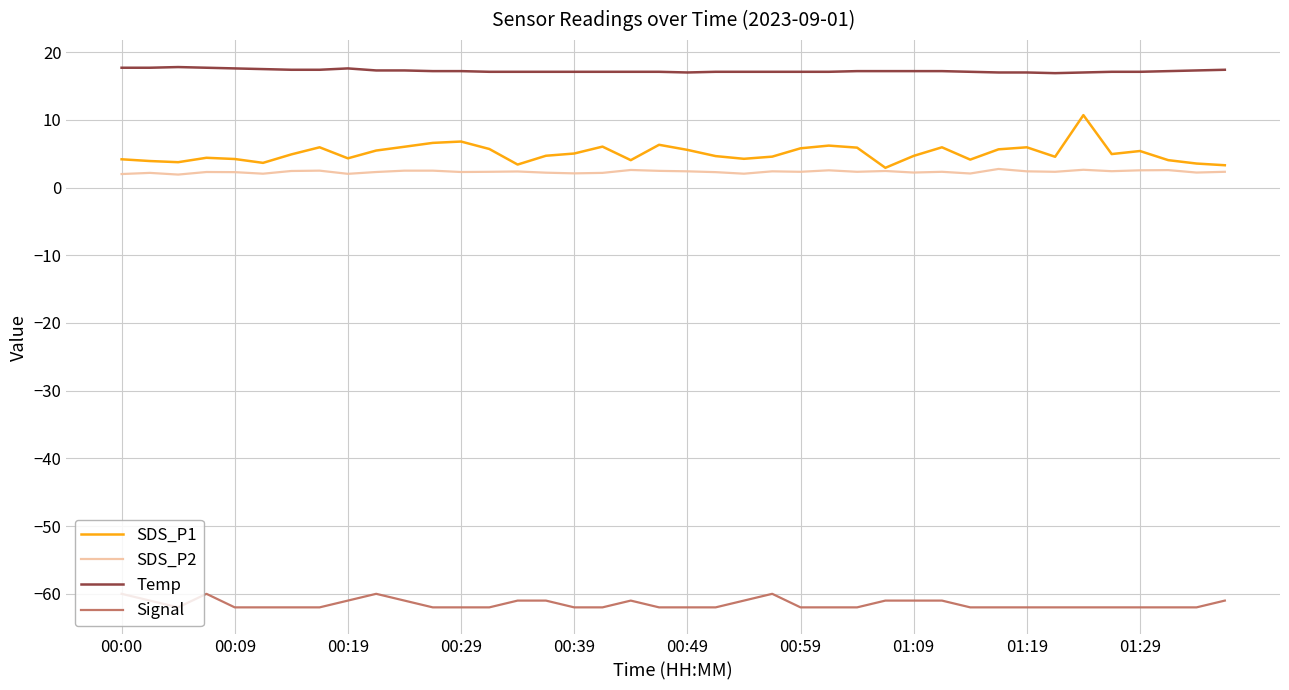

Rank the series by their maximum value, from lowest to highest.

Signal, SDS_P2, SDS_P1, Temp